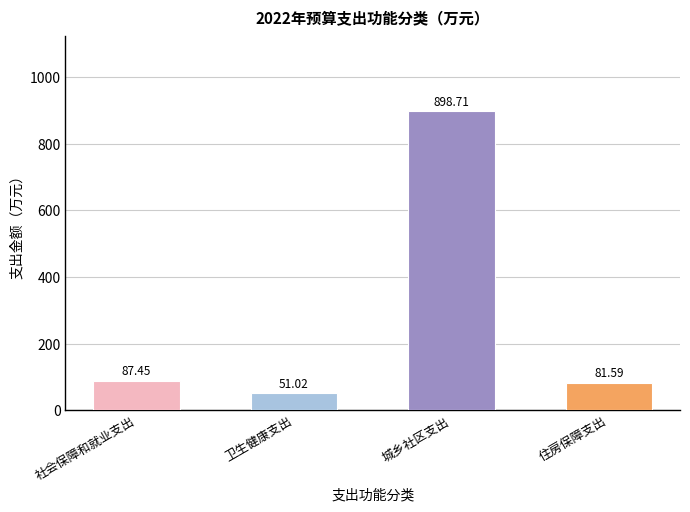

Which label corresponds to the largest value in the chart?

城乡社区支出